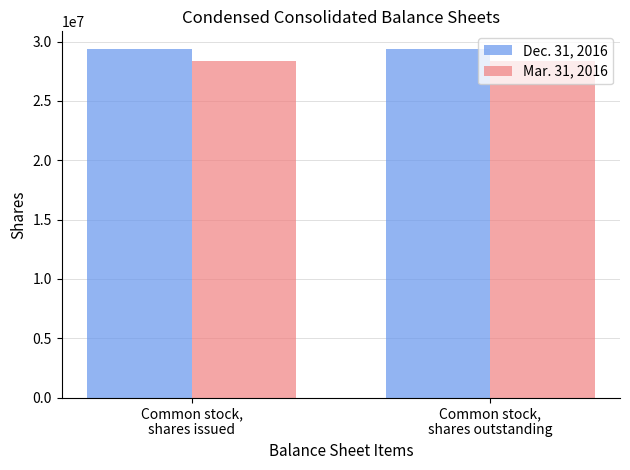

What is the approximate value of Mar. 31, 2016 at Common stock,
shares issued?

28400000